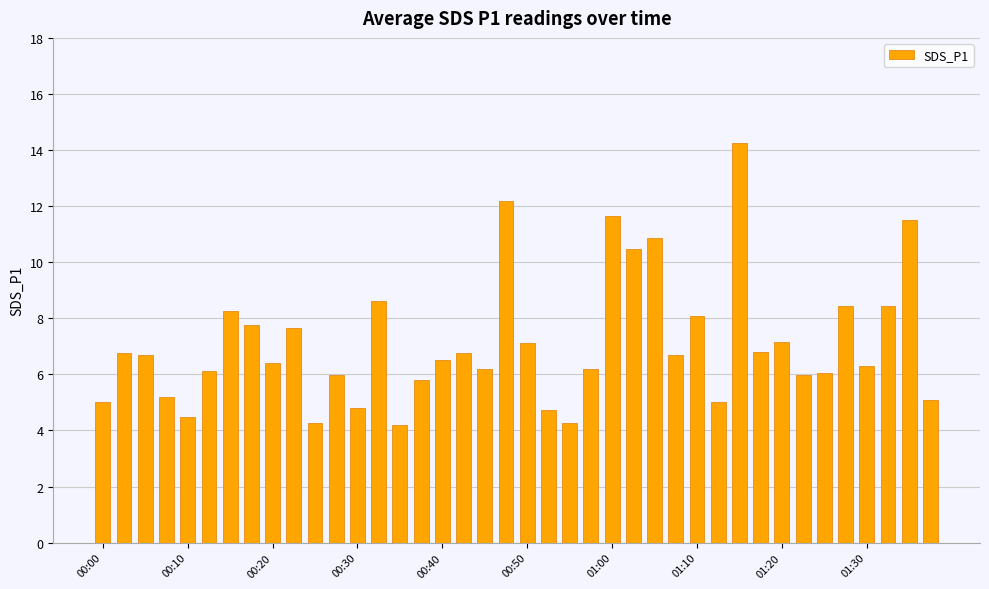

What is the value of the 4th bar from the left?

5.2